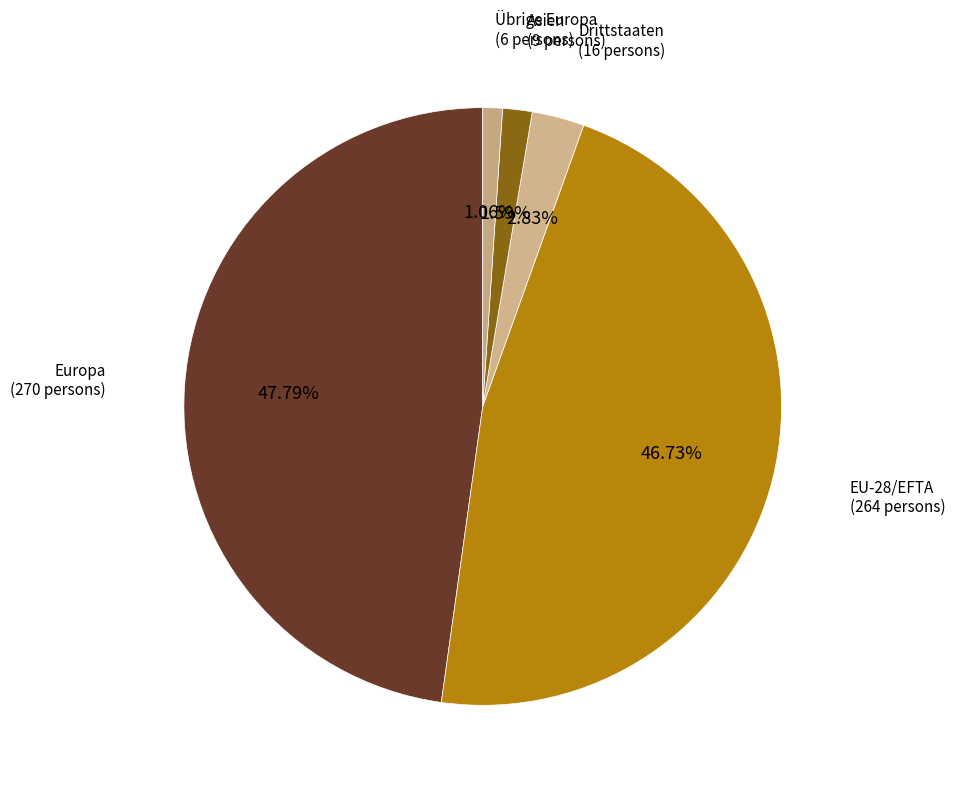

To the nearest percent, what percentage of the pie is Europa?

48%